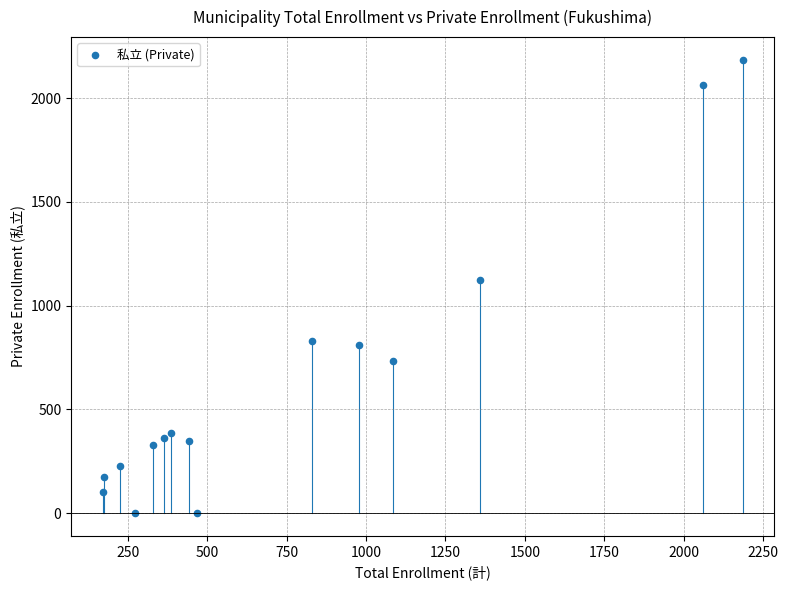

What is the range of Y values (max minus min)?

2185